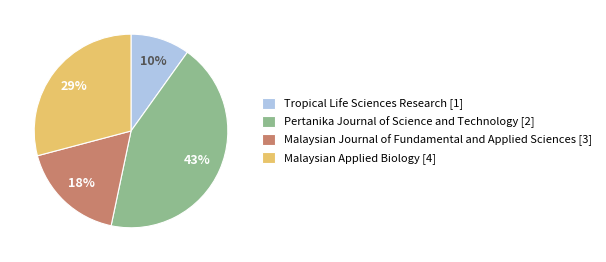

What is the ratio of the value at Tropical Life Sciences Research [1] to the value at Malaysian Journal of Fundamental and Applied Sciences [3]?

0.6